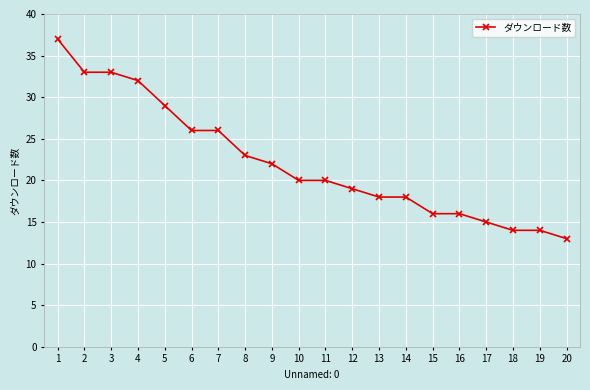

What is the minimum value shown in the chart?

13